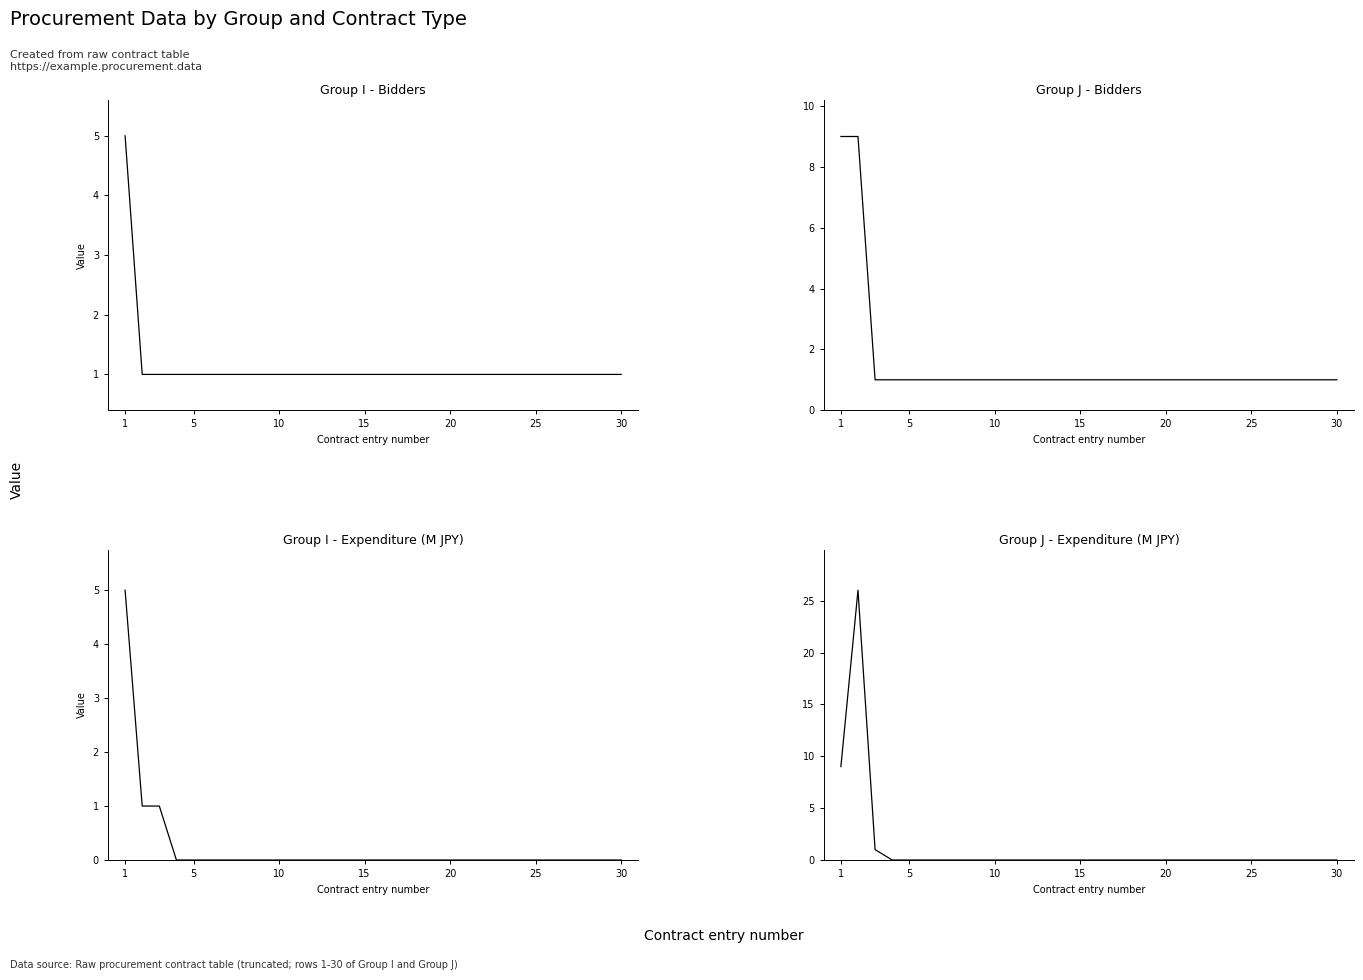

Reading left to right, extract all data points from this chart.

Group I - Bidders: 5	1	1	1	1	1	1	1	1	1	1	1	1	1	1	1	1	1	1	1	1	1	1	1	1	1	1	1	1	1
Group J - Bidders: 9	9	1	1	1	1	1	1	1	1	1	1	1	1	1	1	1	1	1	1	1	1	1	1	1	1	1	1	1	1
Group I - Expenditure (M JPY): 5	1	1	0	0	0	0	0	0	0	0	0	0	0	0	0	0	0	0	0	0	0	0	0	0	0	0	0	0	0
Group J - Expenditure (M JPY): 9	26	1	0	0	0	0	0	0	0	0	0	0	0	0	0	0	0	0	0	0	0	0	0	0	0	0	0	0	0